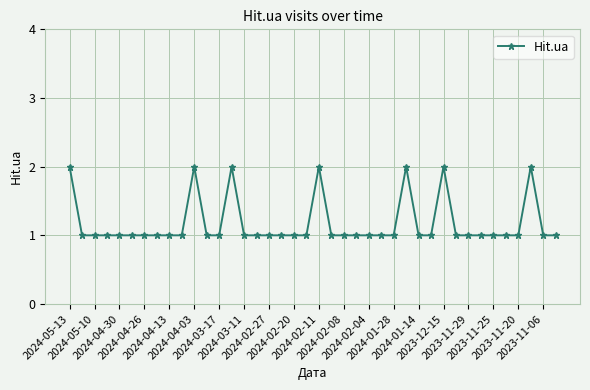

Count the number of data series in this chart.

1